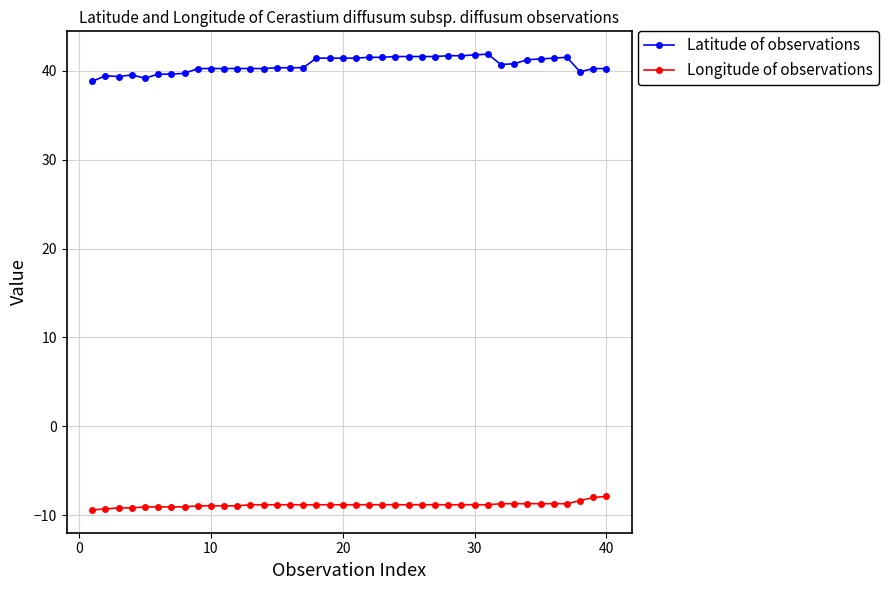

Rank the series by their maximum value, from lowest to highest.

Longitude of observations, Latitude of observations